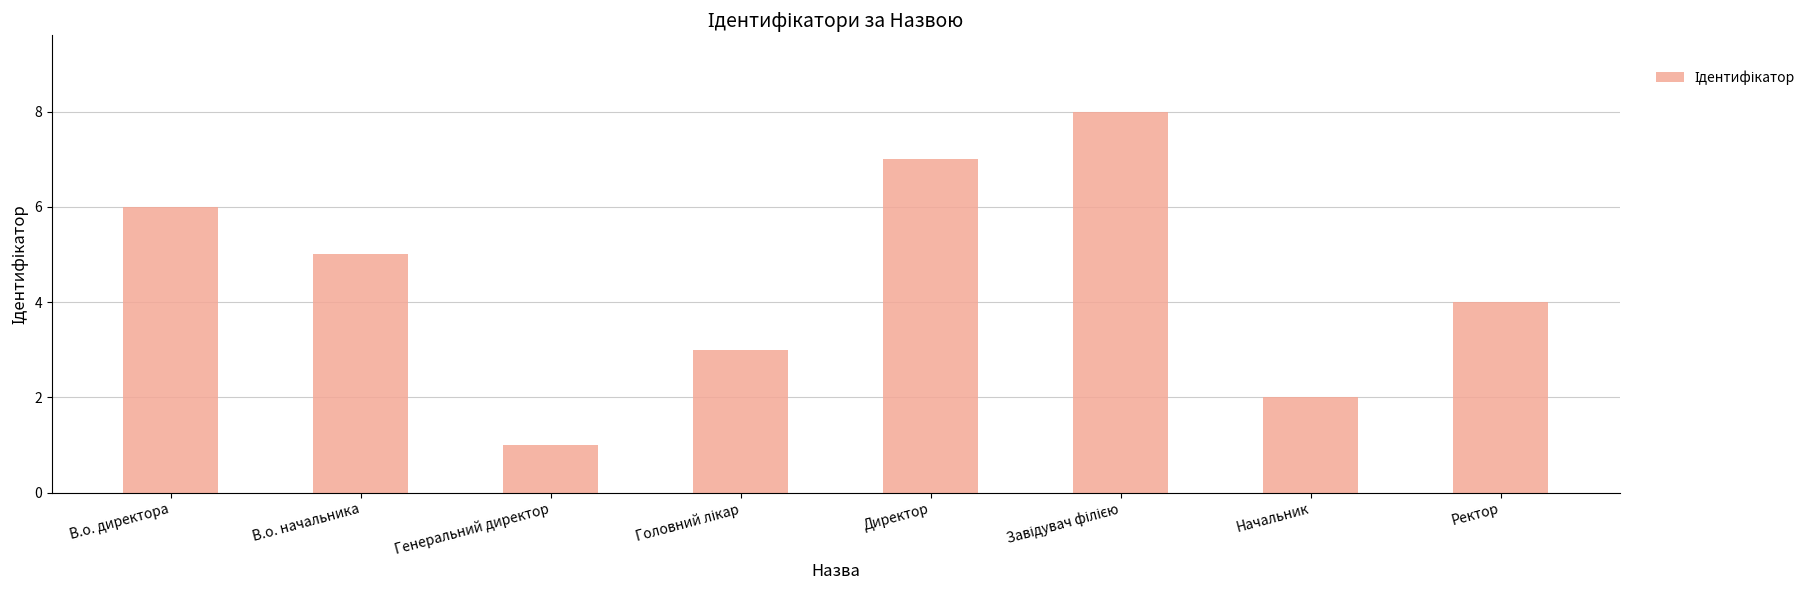

What is the smallest value displayed?

1